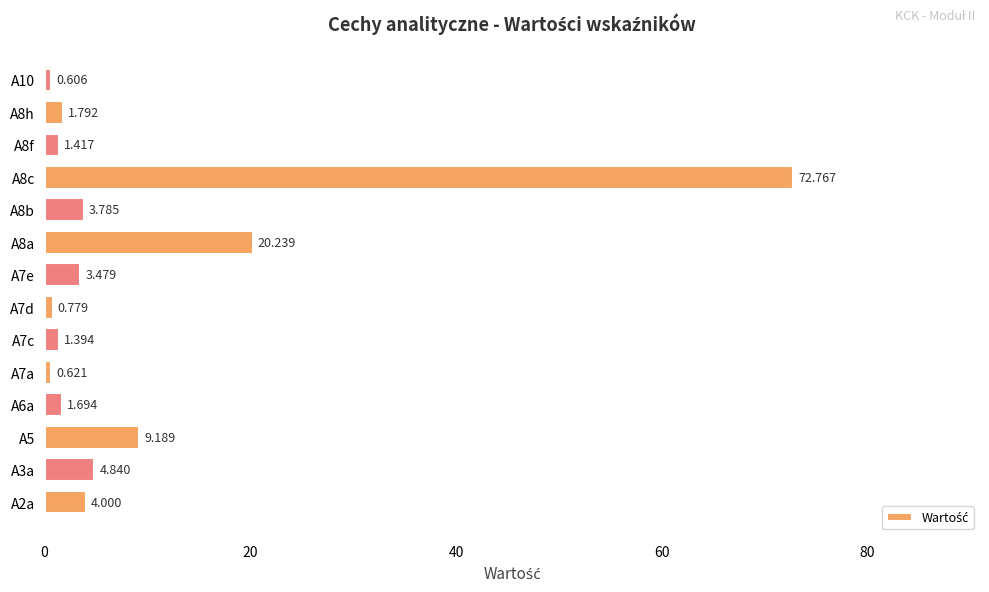

What is the difference between the maximum and minimum values?

72.2